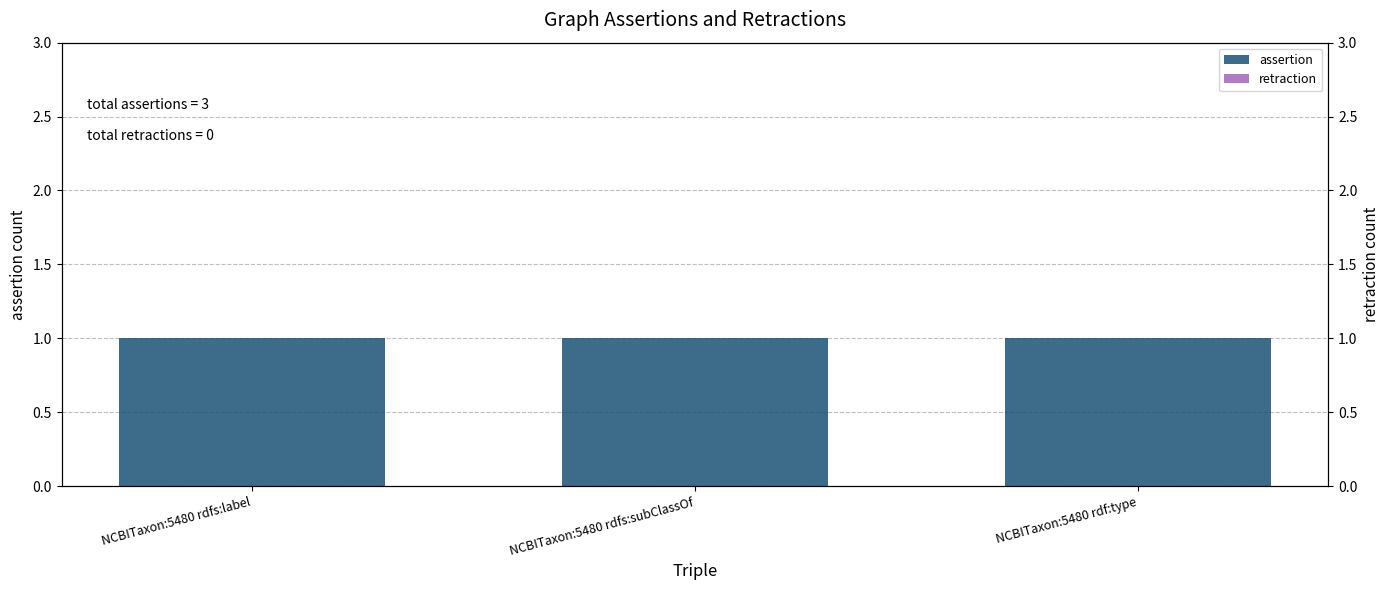

Is the value of retraction at NCBITaxon:5480 rdf:type greater than the value of assertion at NCBITaxon:5480 rdfs:subClassOf?

No